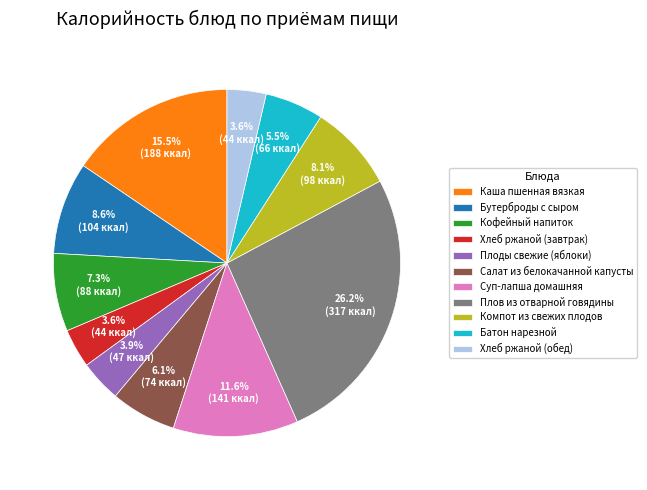

What is the largest slice in the pie chart?

Плов из отварной говядины